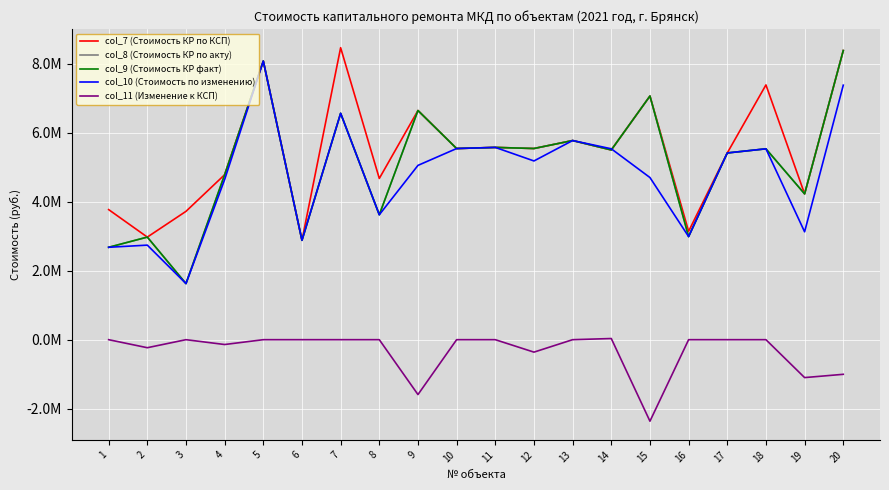

What is the value of the col_8 (Стоимость КР по акту) point at the 15th from the left?

7070585.5